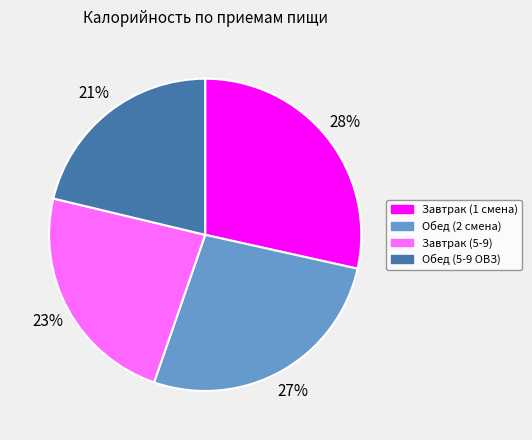

Does any single category account for the majority?

No